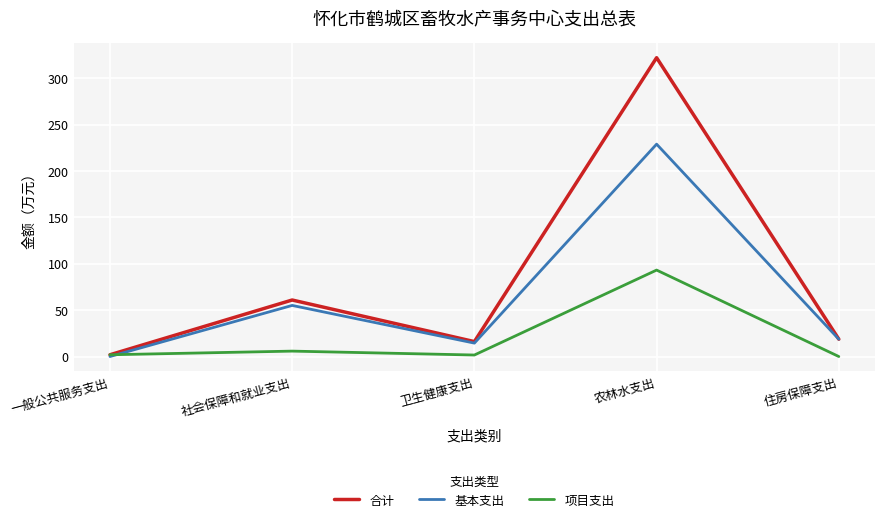

What position from the left is 住房保障支出?

5